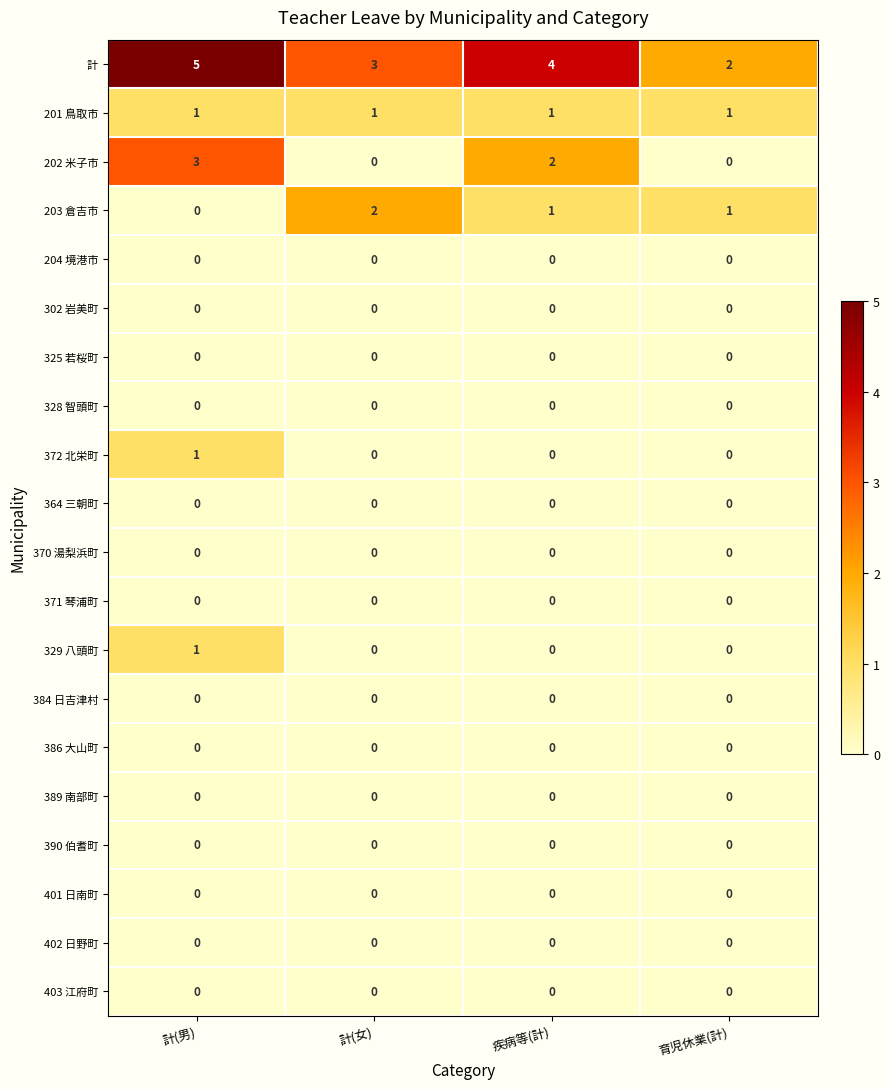

How many categories are shown in the chart?

4